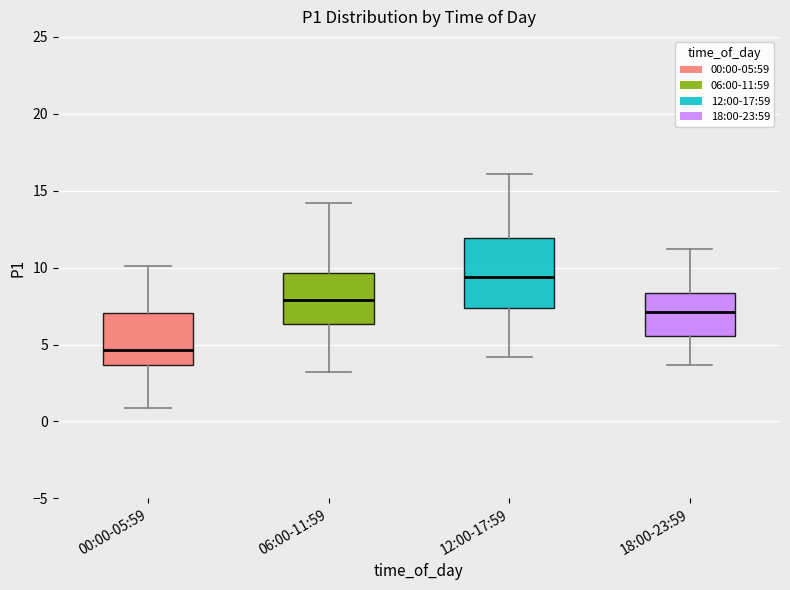

Which box has the highest median line?

12:00-17:59